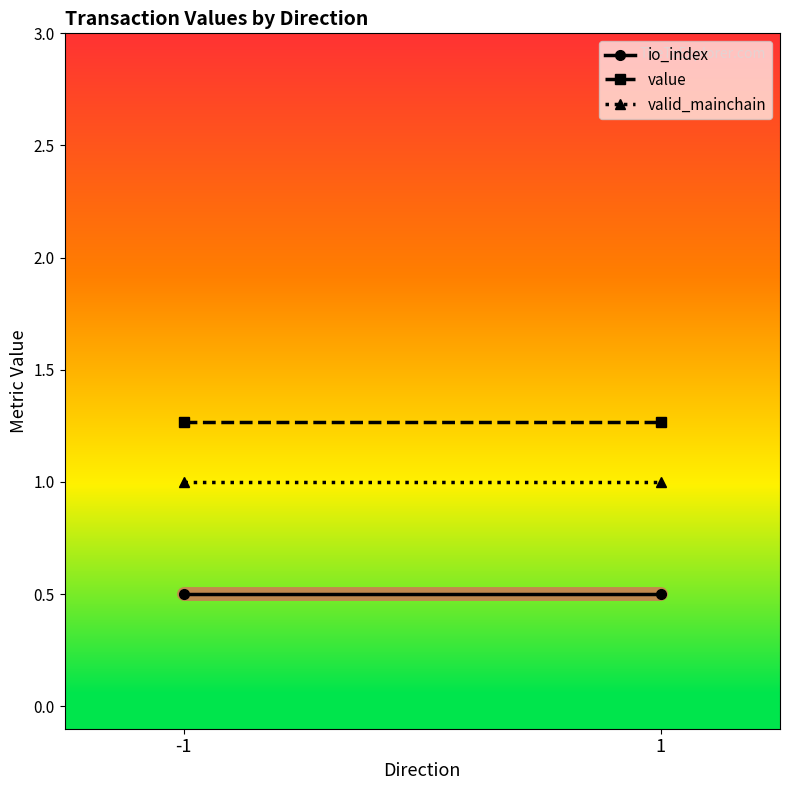

What is the sum of all value values?

2.5